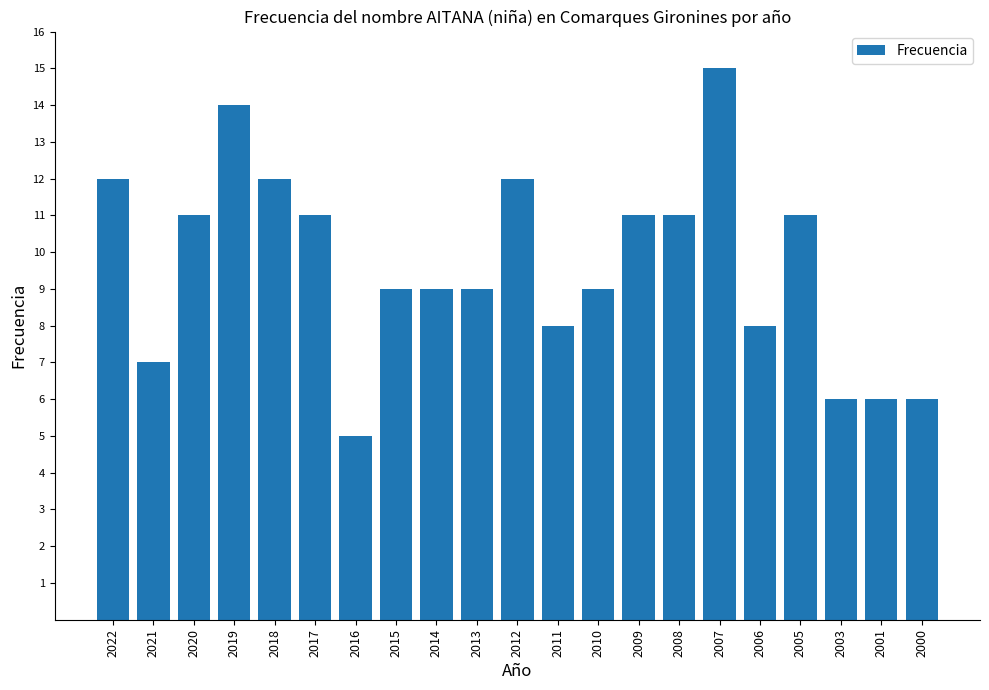

Which category has the lowest value across all series?

2016